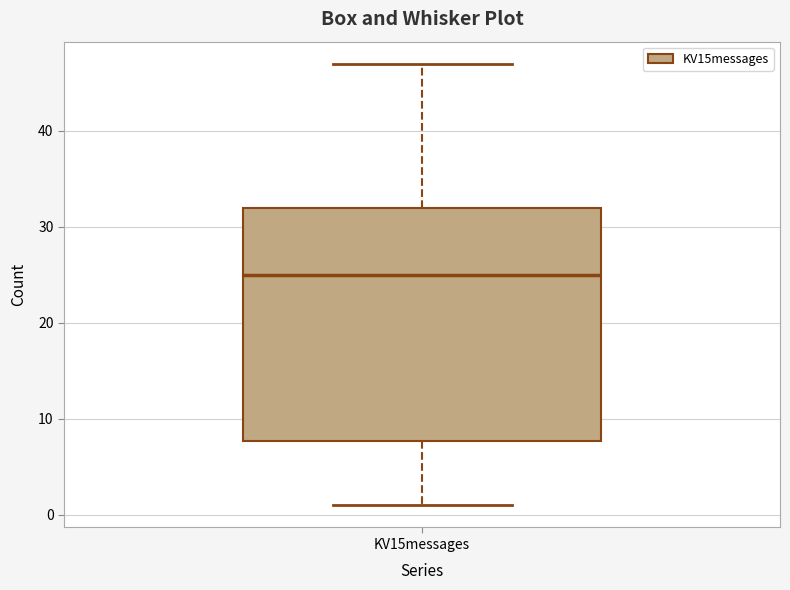

Read this box plot against the y-axis: the position of the median line, the range covered by the box, and the ends of both whiskers. The values are not printed on the chart, so give them approximately, as read against the axis.

median 25, box 8 to 32, whiskers 1 to 47